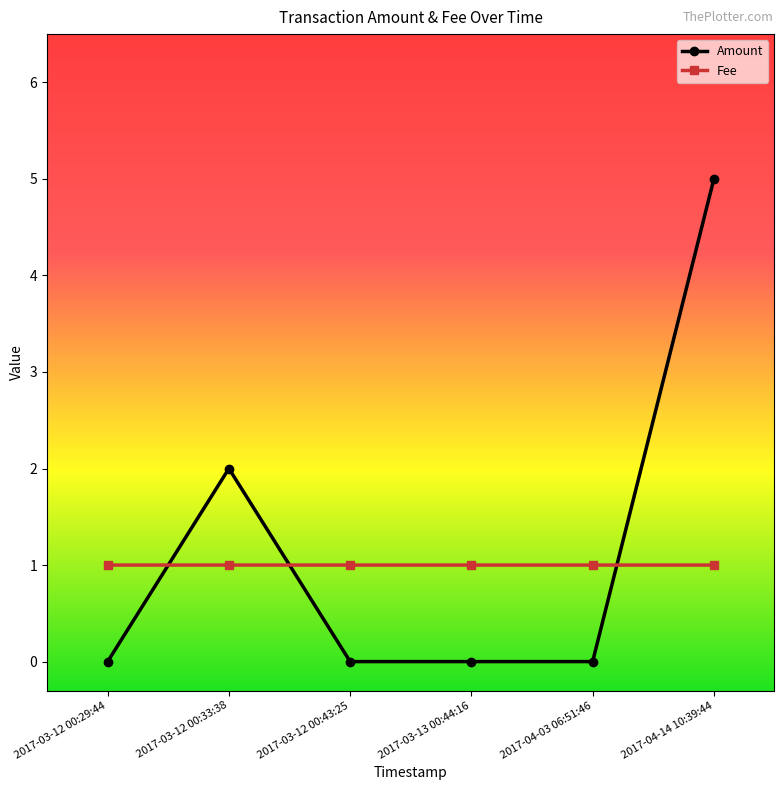

Where is Amount nearest to the value 2?

2017-03-12 00:33:38